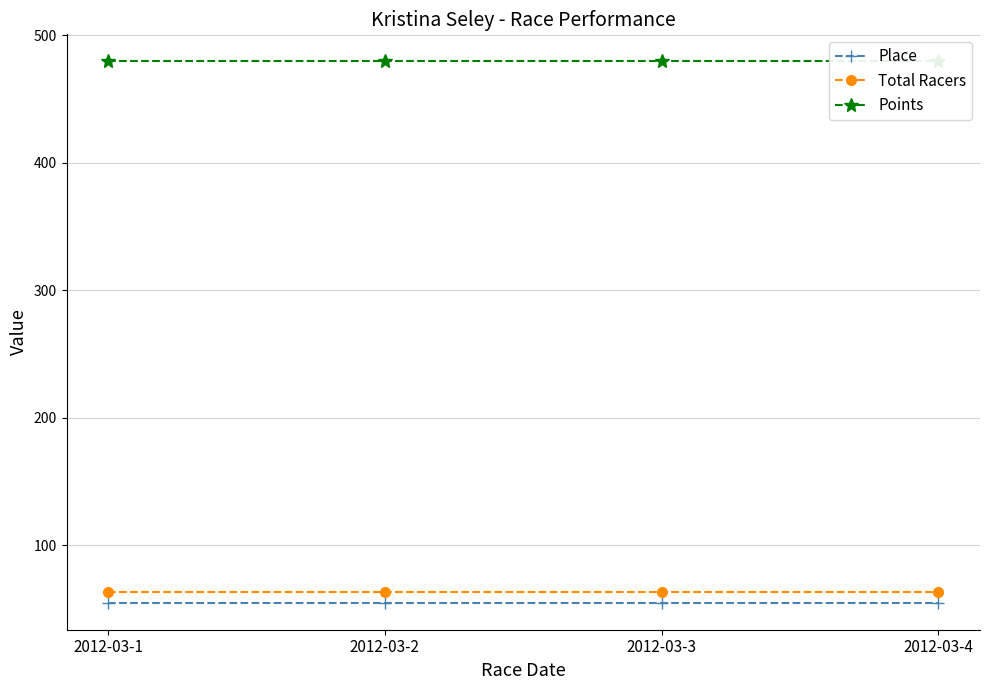

What is the sum of the Points values at 2012-03-4 and 2012-03-1?

959.3